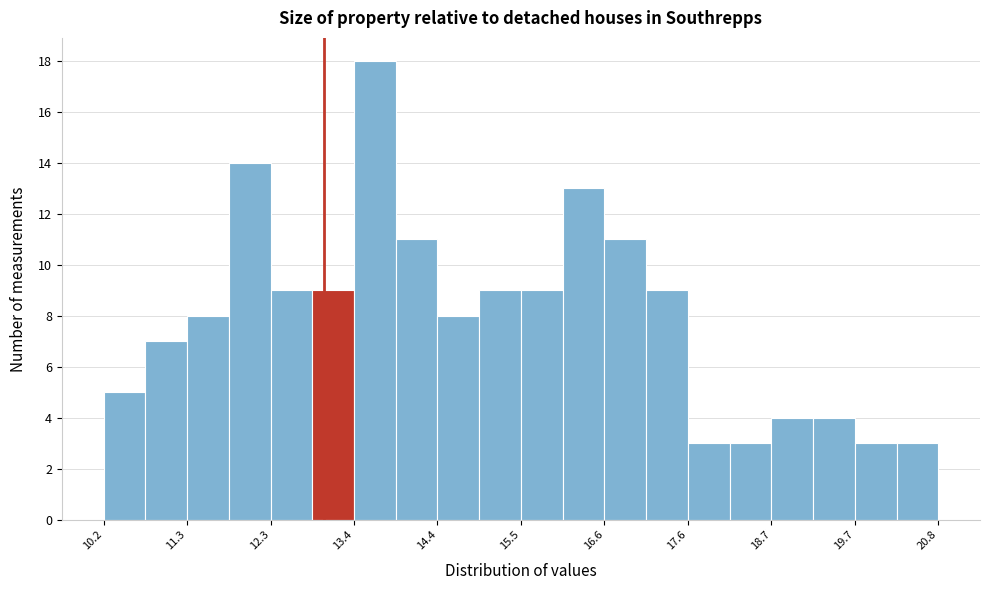

Read against the x-axis, roughly where is the centre of the tallest bar?

13.6